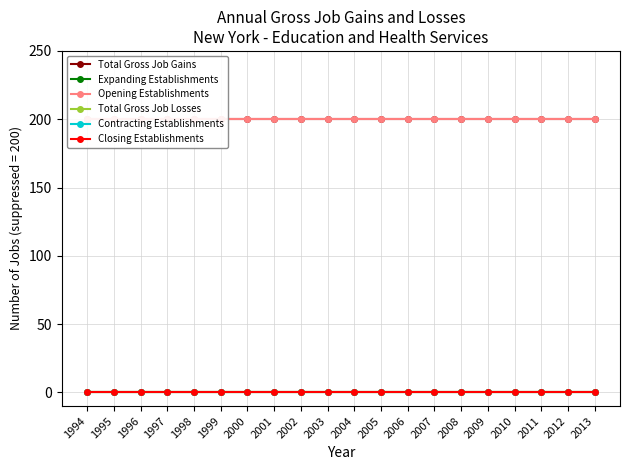

At 2007, list the series in order from largest to smallest.

Total Gross Job Gains, Opening Establishments, Expanding Establishments, Total Gross Job Losses, Contracting Establishments, Closing Establishments